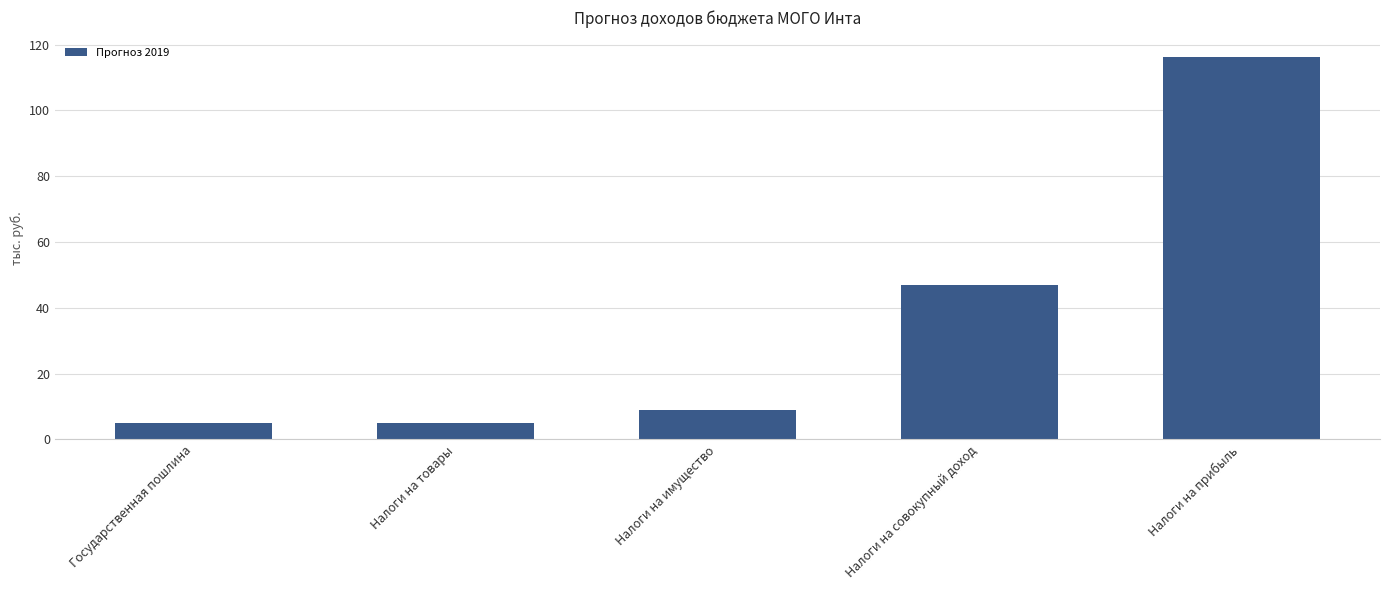

Which category has the highest value across all series?

Налоги на прибыль